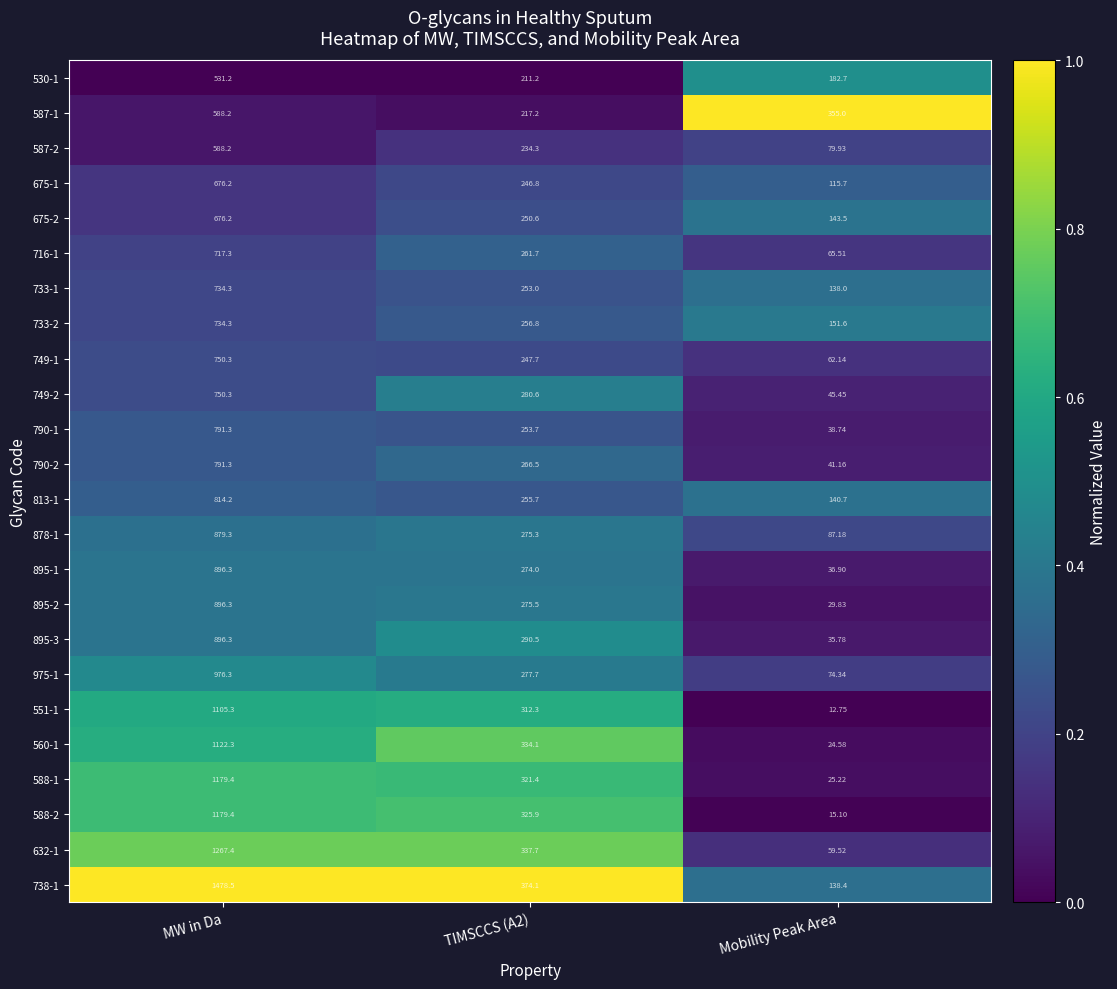

At which label does 738-1 first exceed 374?

MW in Da